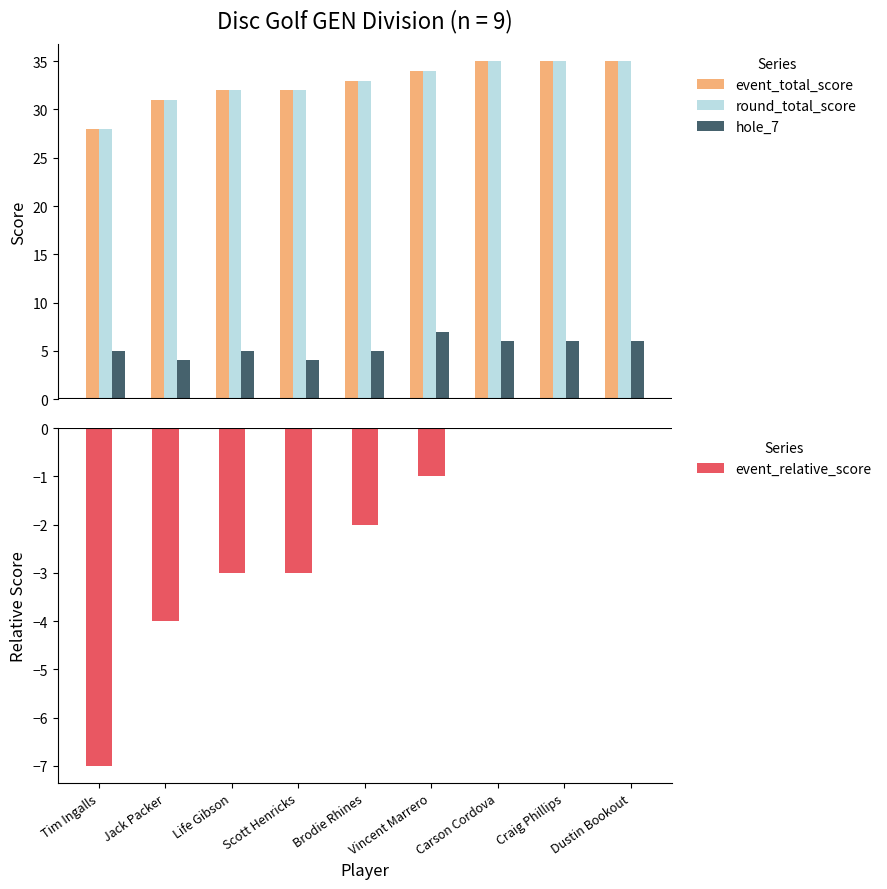

What is the sum of all hole_7 values?

48